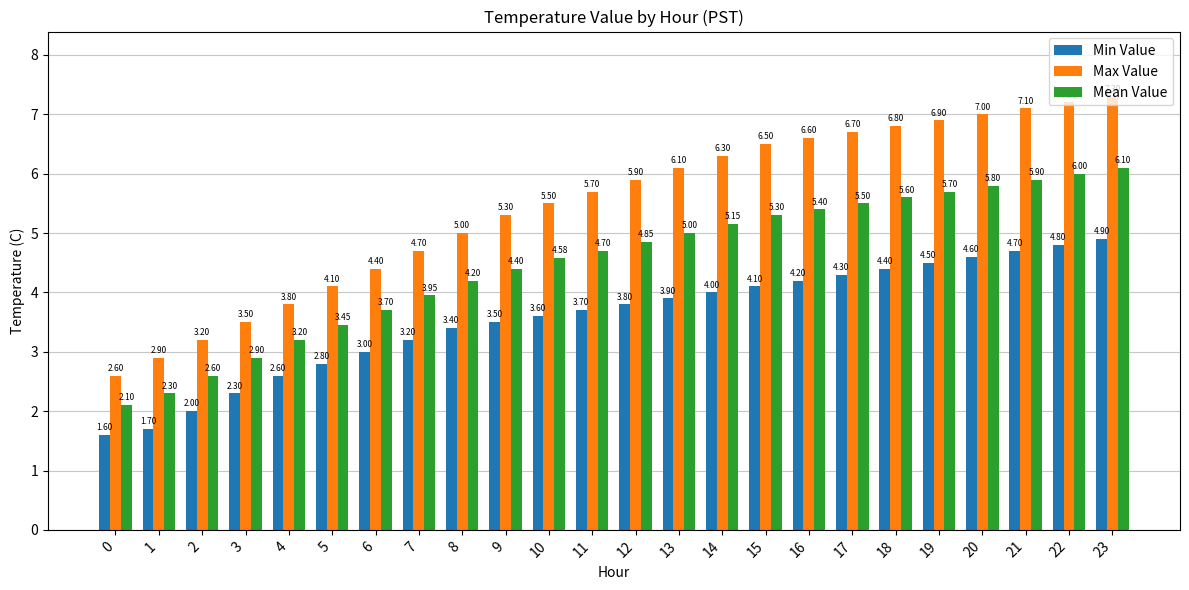

Rank the series at 22 from highest to lowest value.

Max Value, Mean Value, Min Value